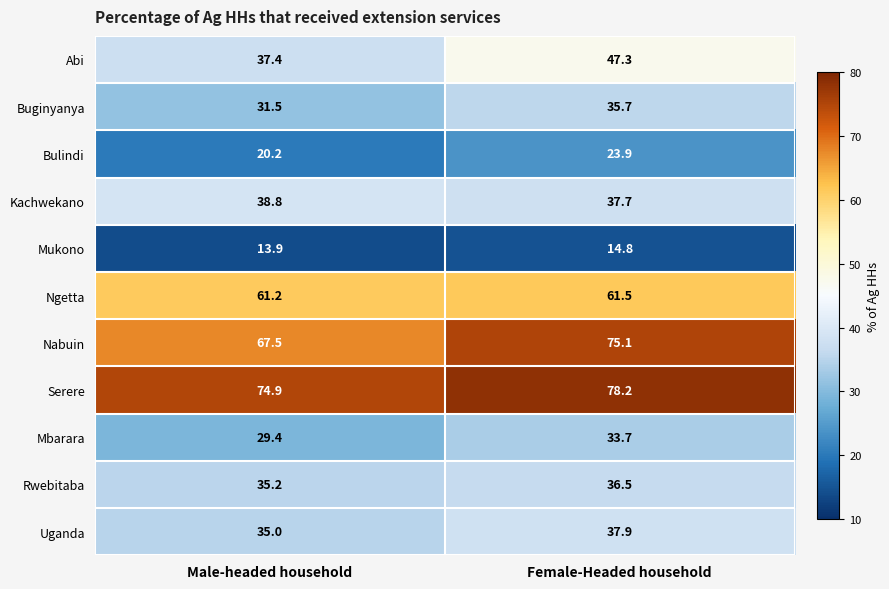

True or false: Buginyanya has a value of 16.3 at Male-headed household.

False